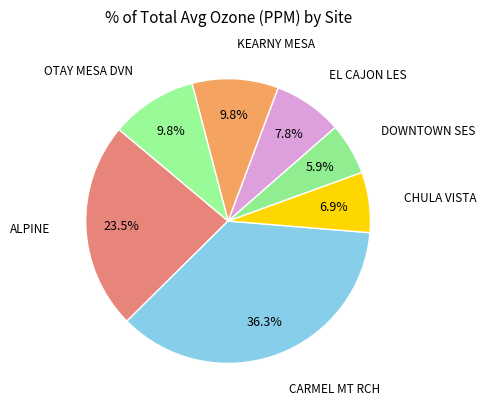

What percentage is the OTAY MESA DVN slice, to the nearest percent?

10%